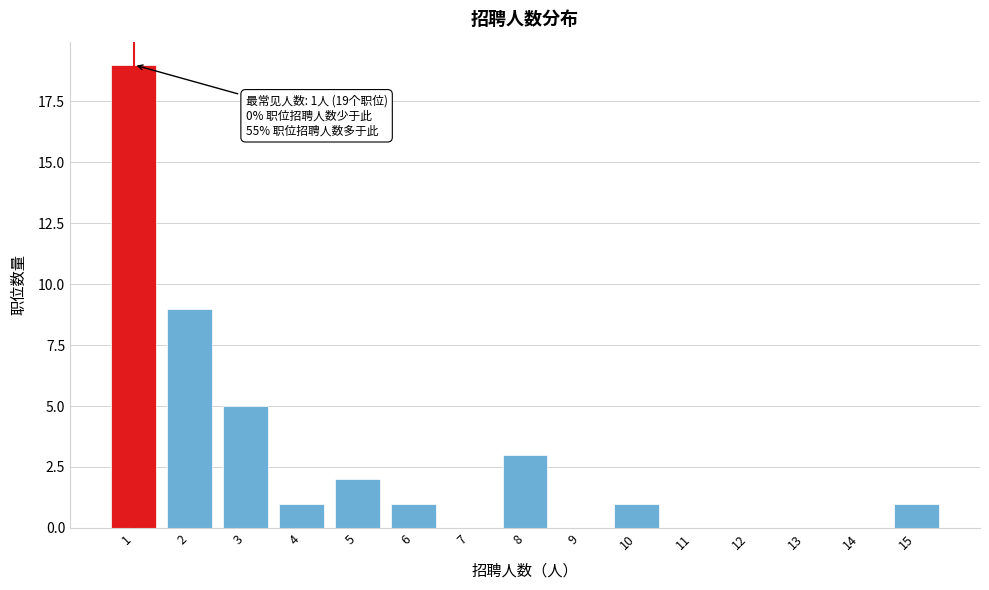

Over which range of the x-axis is the bar tallest?

0.5 to 1.5